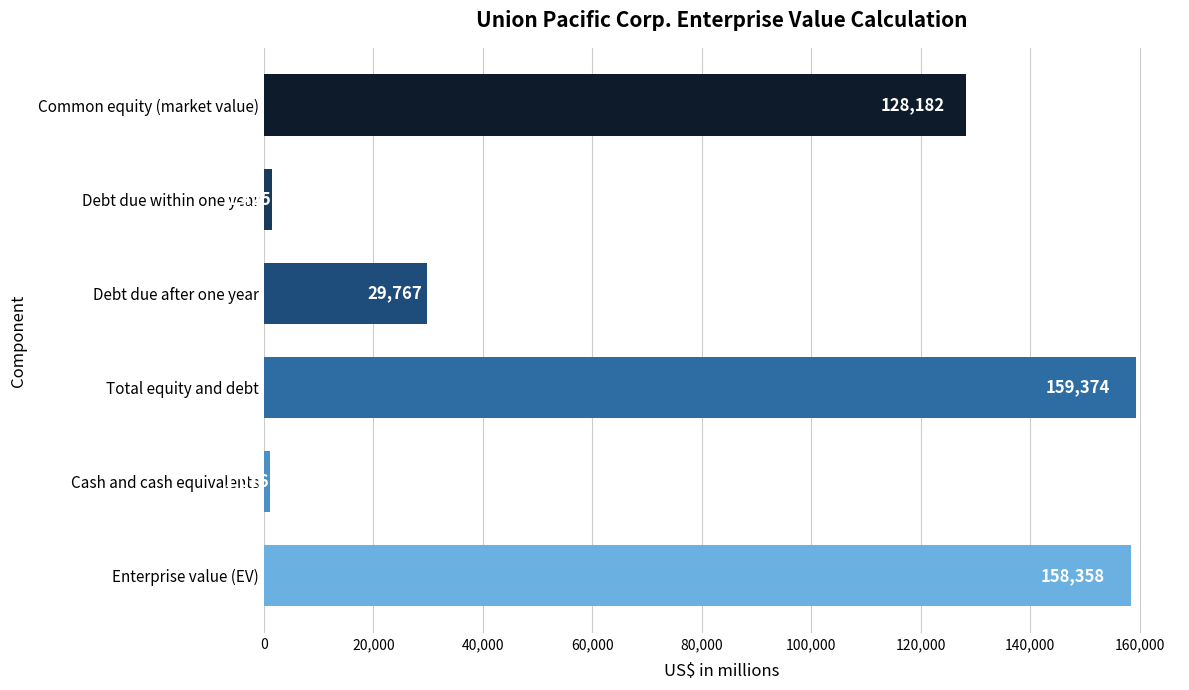

True or false: the data shows 1016 at Cash and cash equivalents.

True